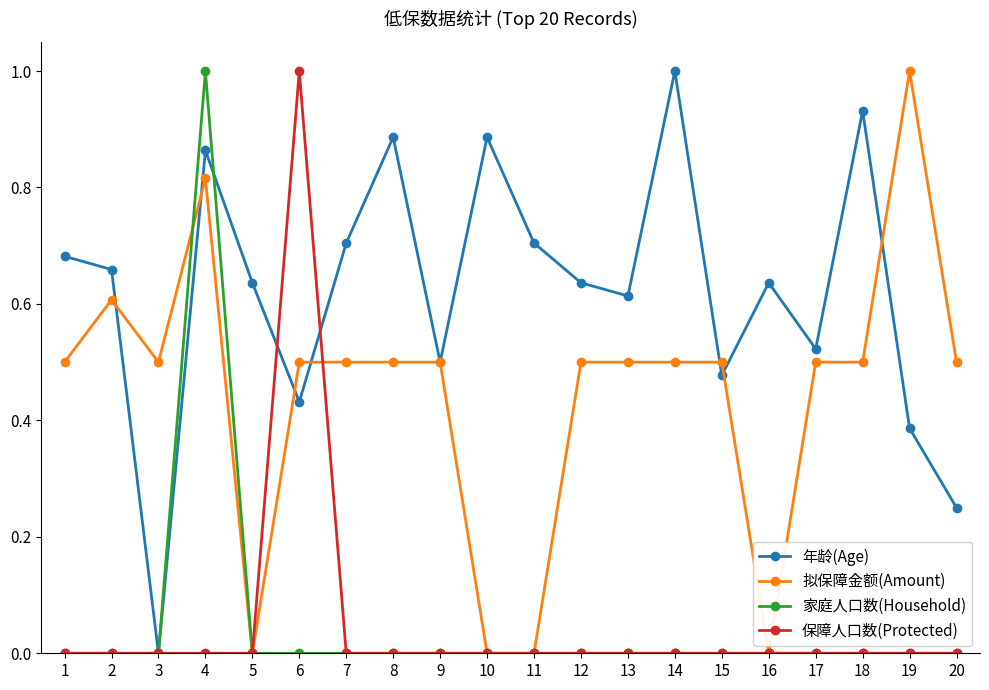

Between 8 and 17, which series saw the biggest shift?

年龄(Age)